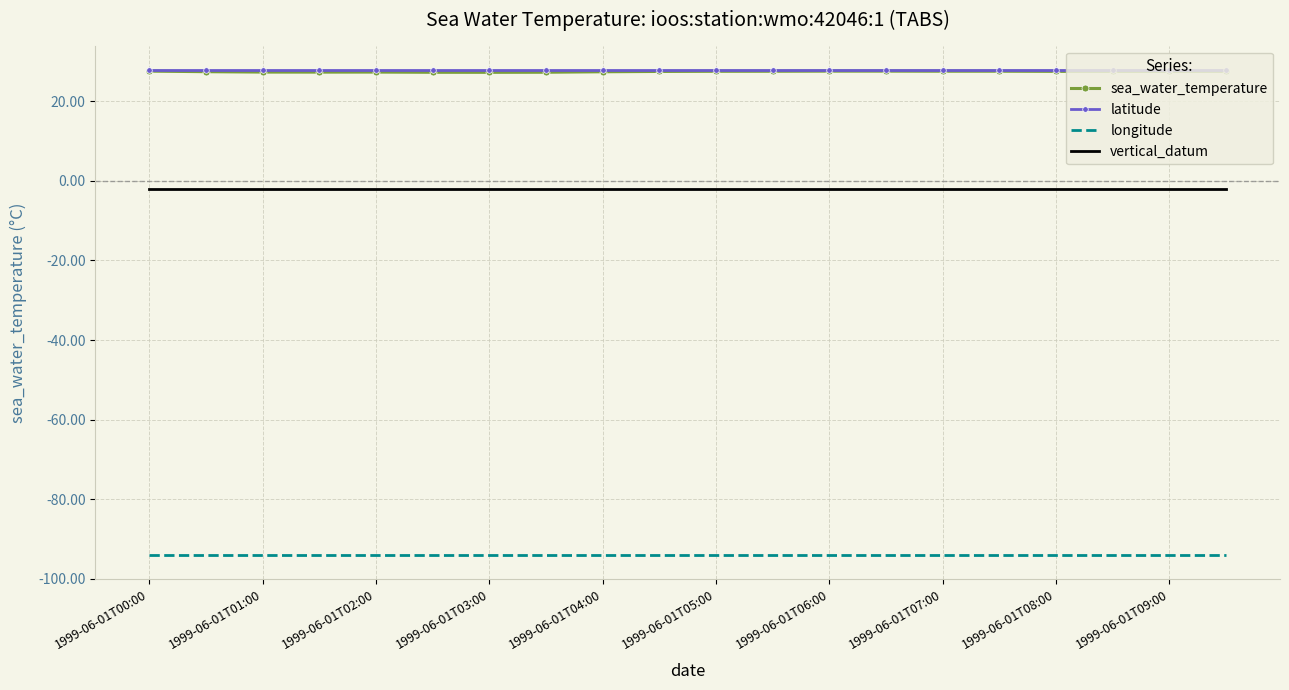

What is the lowest value of the sea_water_temperature series?

27.3